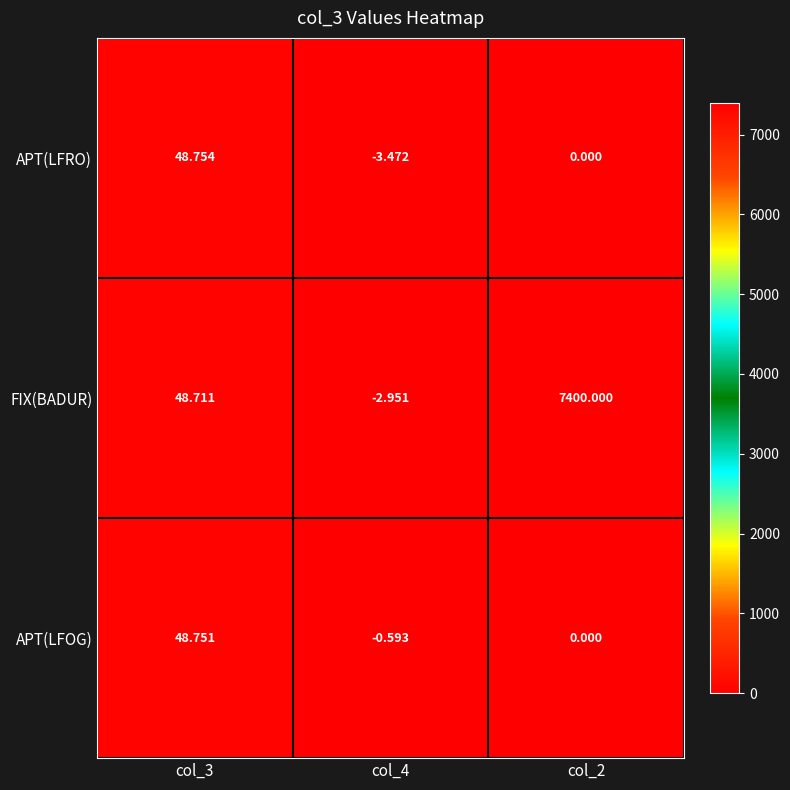

Is the value of APT(LFRO) at col_3 greater than the value of FIX(BADUR) at col_3?

Yes